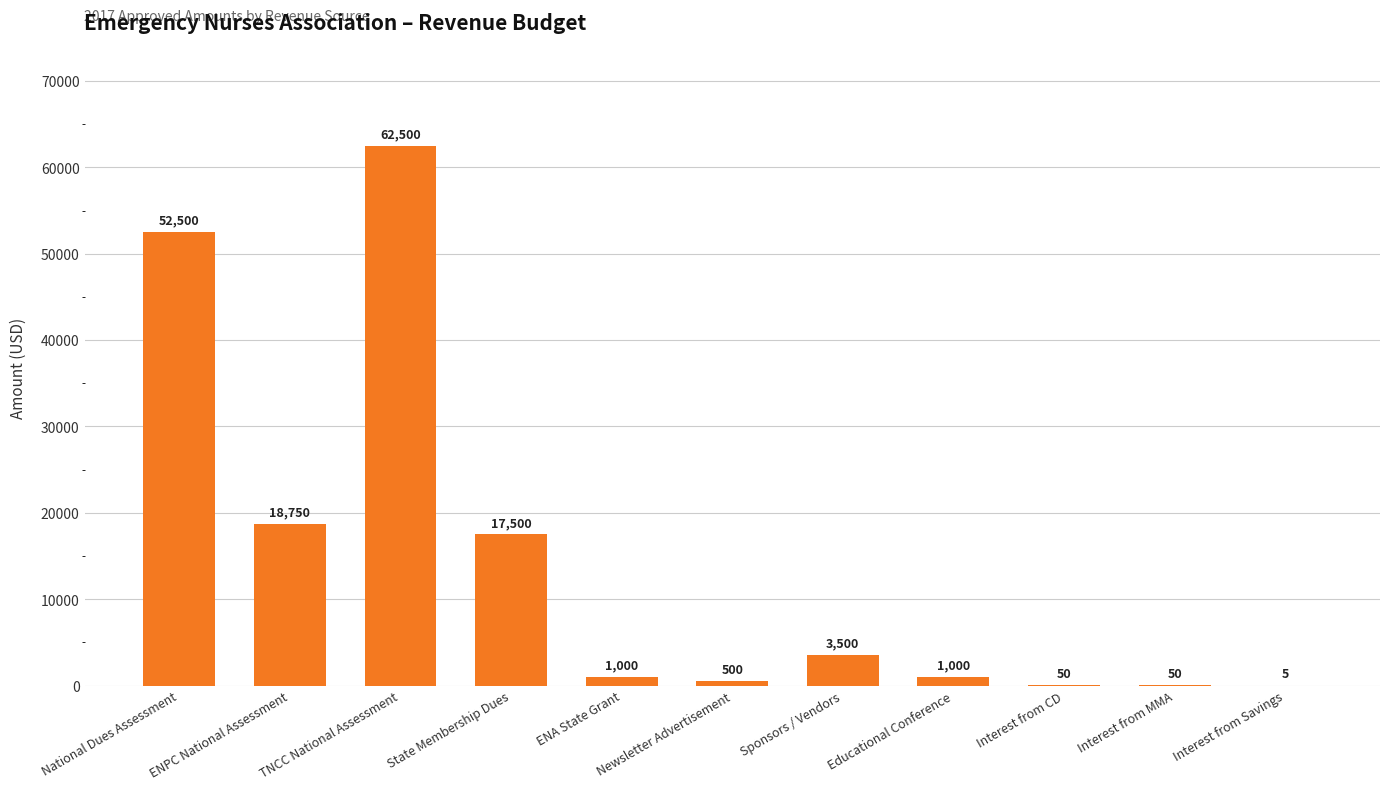

What is the greatest value displayed?

62500